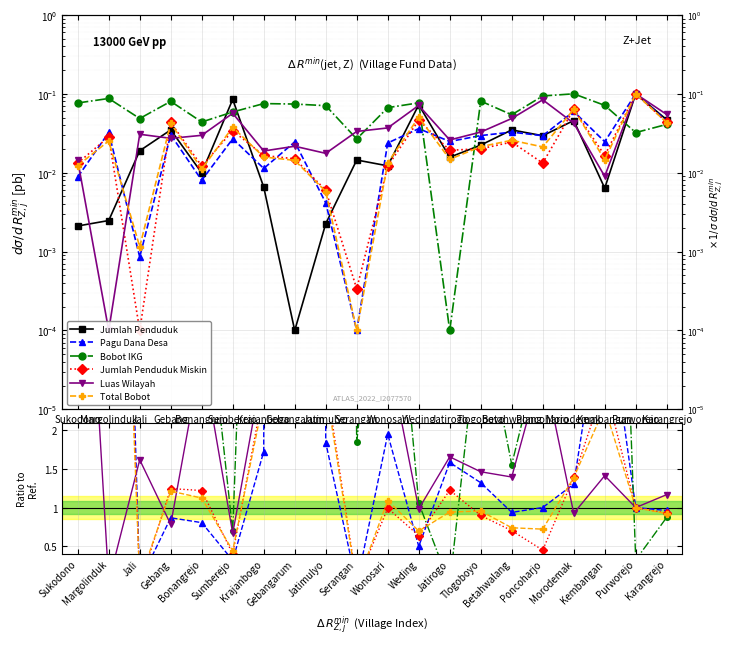

Is it true that Jumlah Penduduk equals 0.0 at Krajanbogo?

True